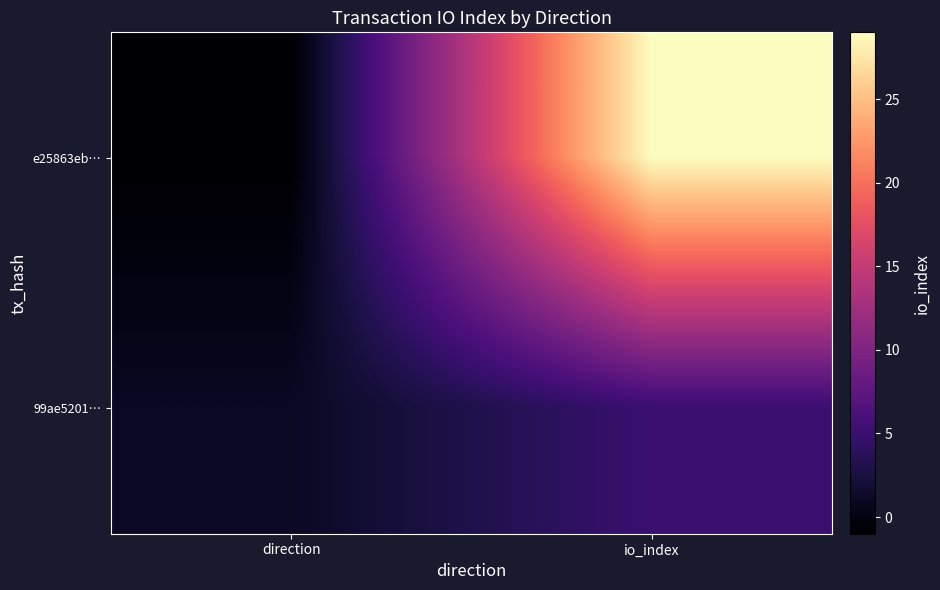

Between direction and io_index, which series saw the biggest shift?

e25863eb…